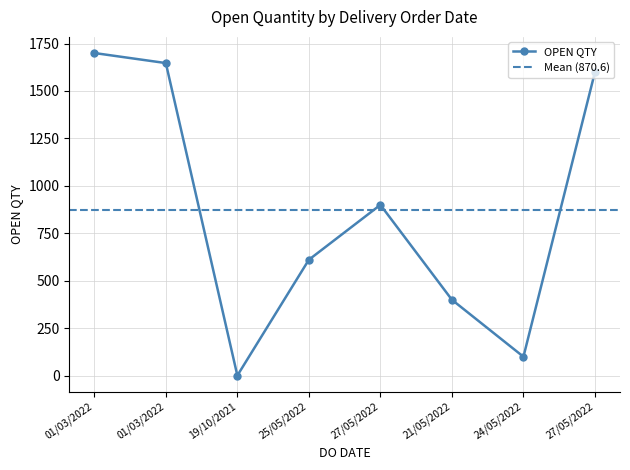

Rank the categories by value from lowest to highest.

19/10/2021, 24/05/2022, 21/05/2022, 25/05/2022, 27/05/2022, 27/05/2022, 01/03/2022, 01/03/2022